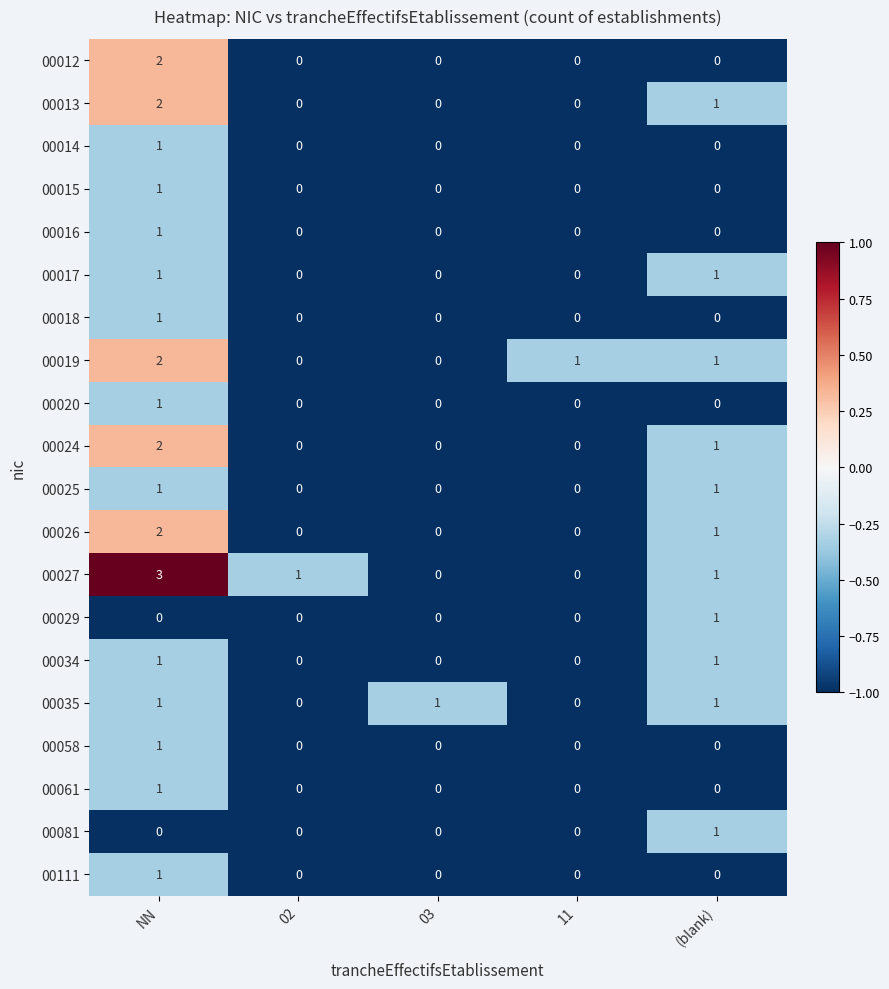

How many 00034 values are between 0 and 1?

5